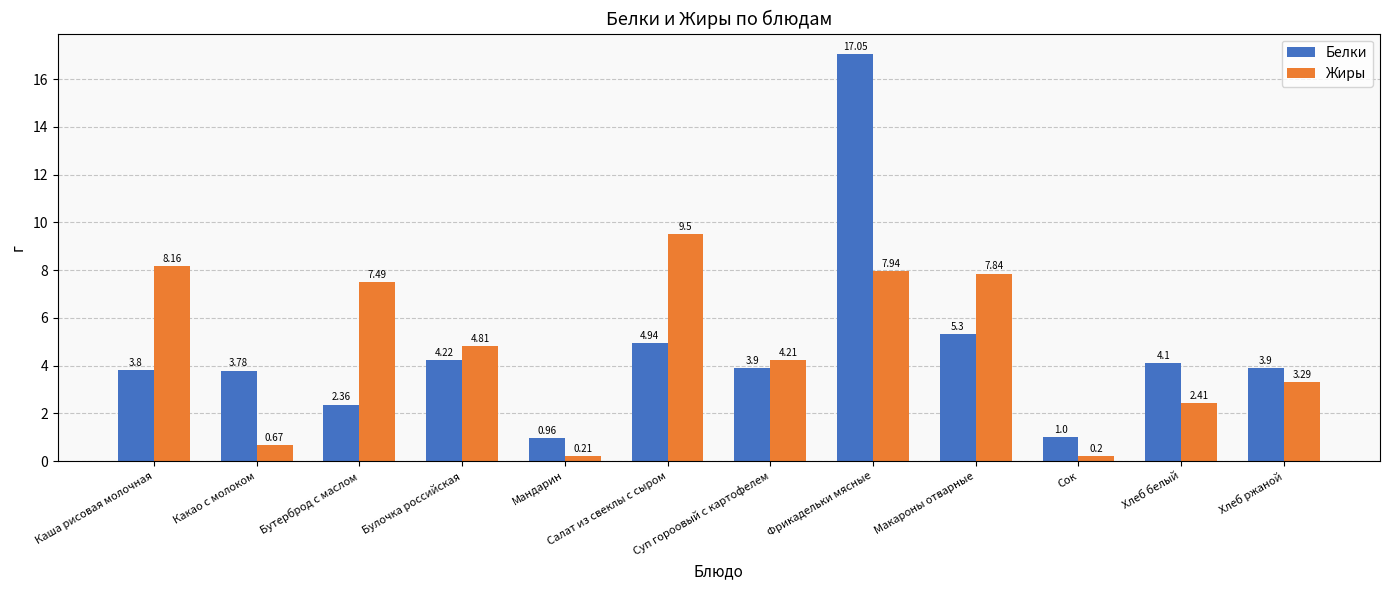

Which category has the lowest value across all series?

Сок